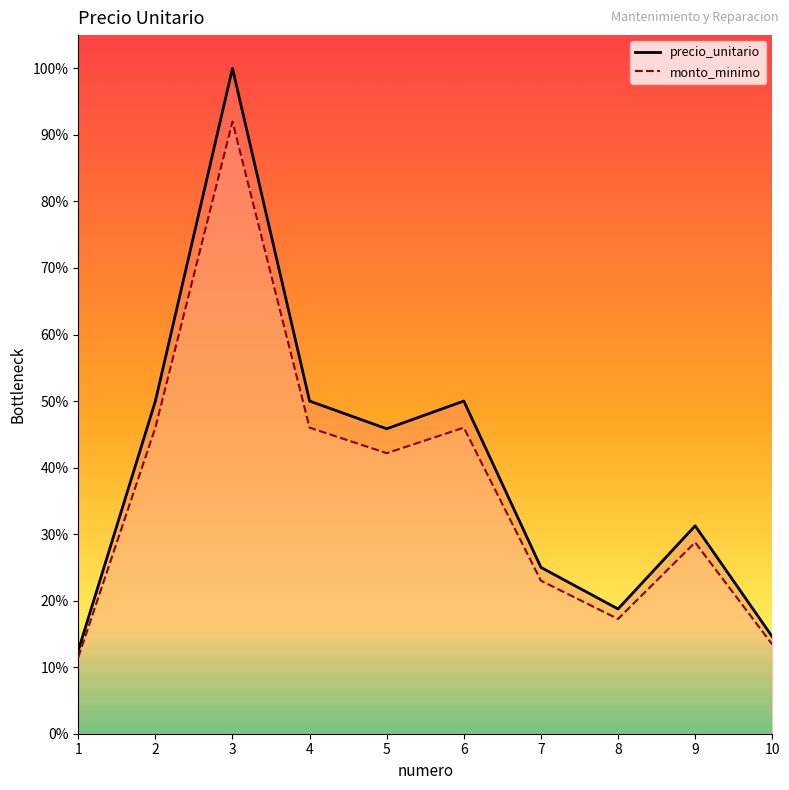

True or false: monto_minimo has more than 2 points higher than both neighbors.

True